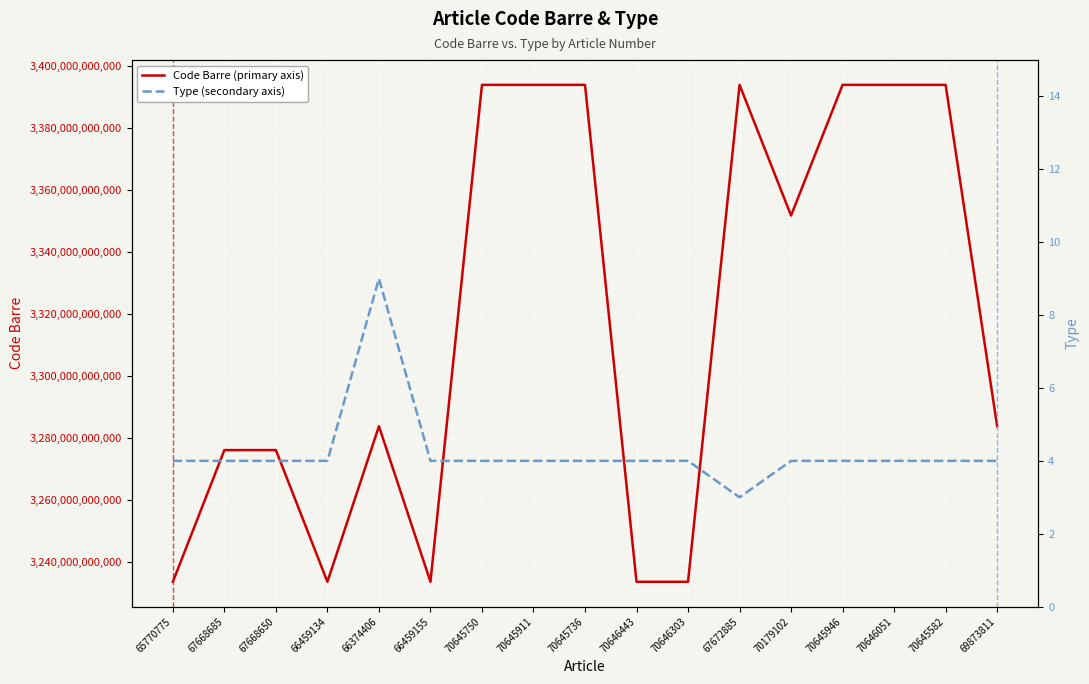

Count the number of data series in this chart.

2